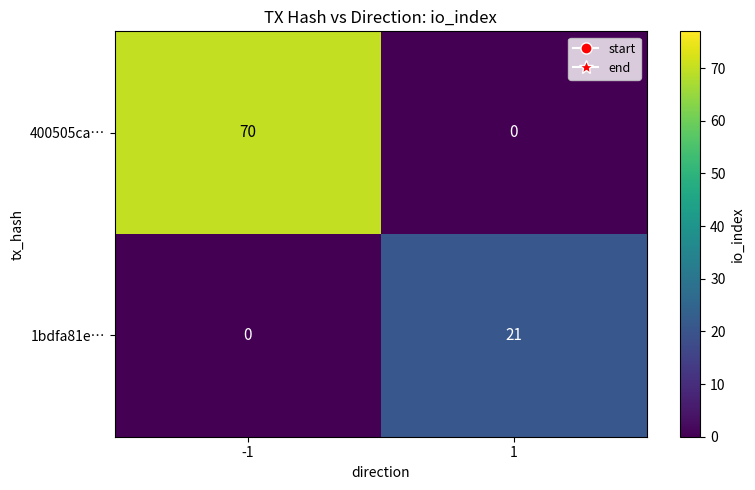

What is the total value across all series at 1?

21